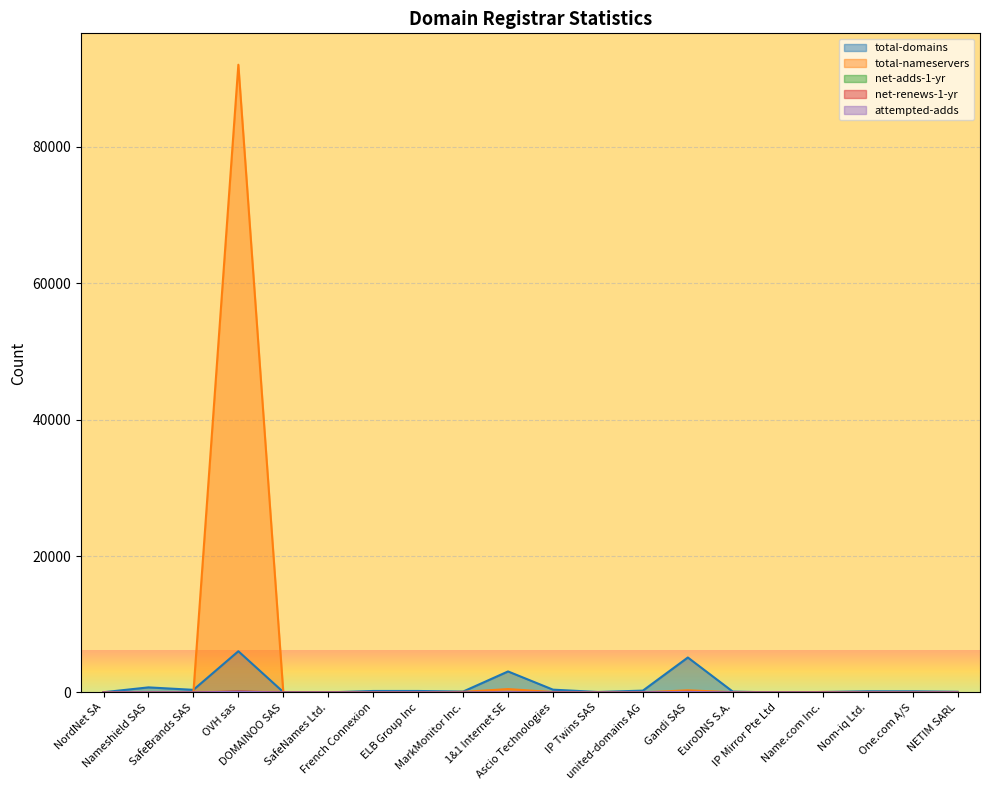

Where is the first local minimum for net-adds-1-yr?

SafeBrands SAS